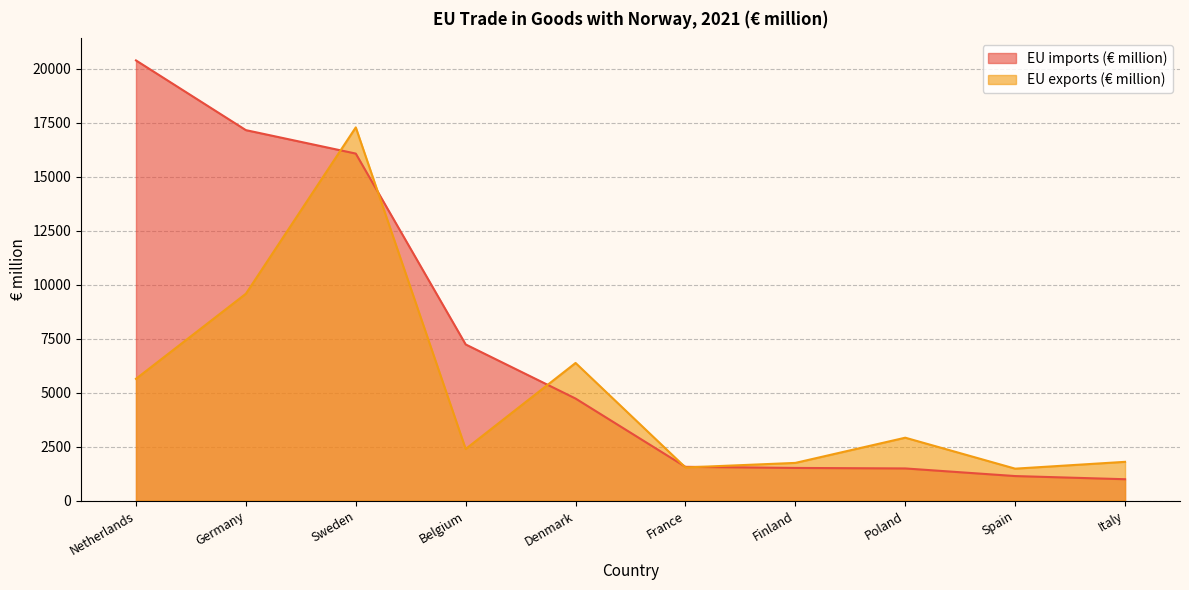

Reading left to right, extract all data points from this chart.

EU imports (€ million): 20382.8	17155.2	16069.4	7232.5	4727.1	1566.3	1514.8	1491.2	1138.5	991.7
EU exports (€ million): 5641.5	9580.0	17282.6	2392.6	6374.9	1537.3	1748.1	2914.6	1481.4	1797.2